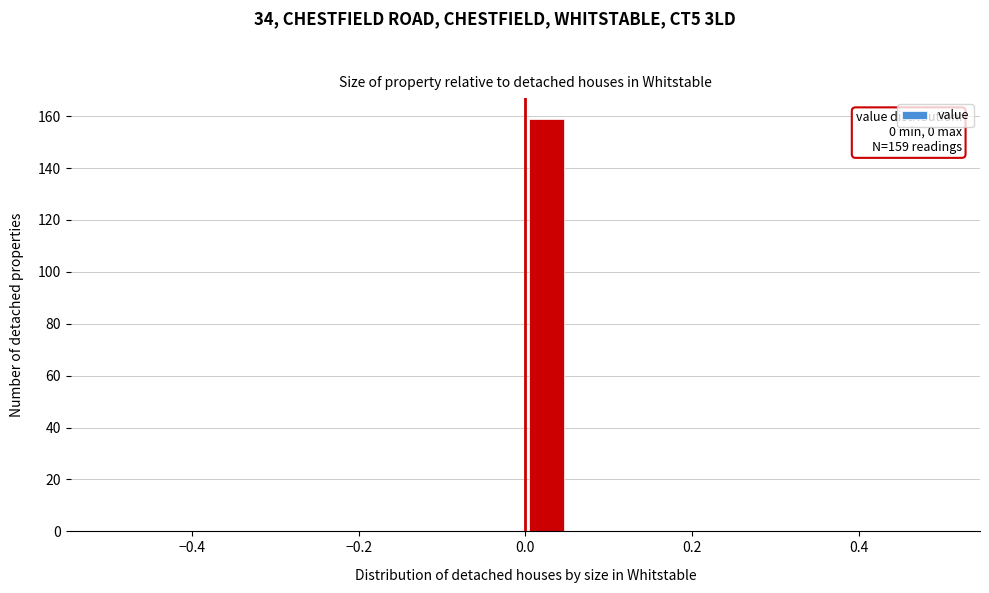

Read against the x-axis, roughly where is the centre of the tallest bar?

0.02